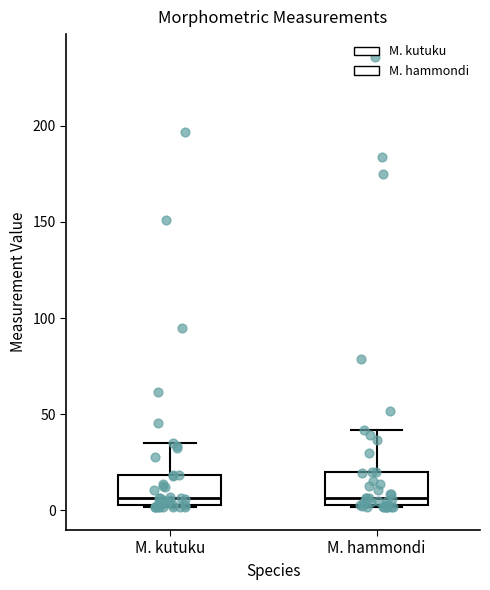

Reading left to right, transcribe this box plot: for each box, give where its median line is, the range the box spans, and where its two whiskers end, as read against the y-axis. The values are not printed on the chart, so give them approximately, as read against the axis.

M. kutuku: median 5 (just above the box's lower edge), box 5 to 20, whiskers 0 to 35
M. hammondi: median 5 (just above the box's lower edge), box 5 to 20, whiskers 0 to 40